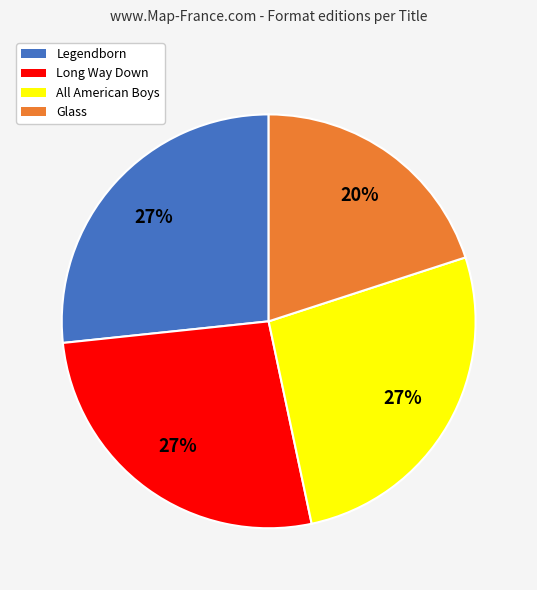

Which slice is the smallest?

Glass